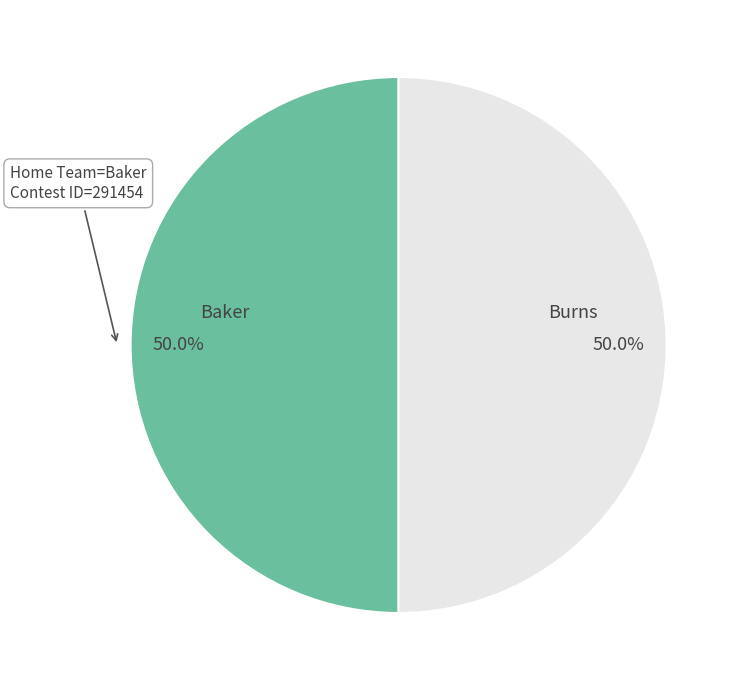

How many segments does this pie chart have?

2